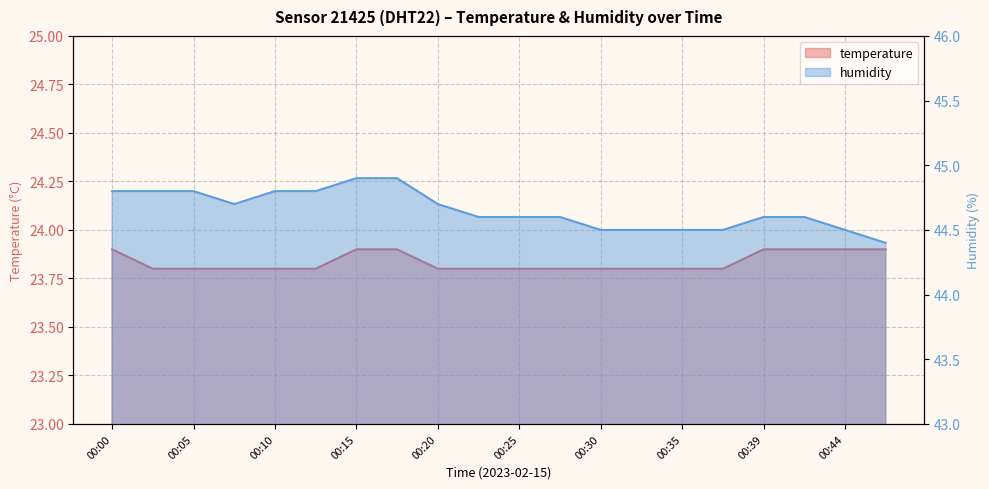

Is the value of temperature at 00:03 greater than the value of humidity at 00:22?

No